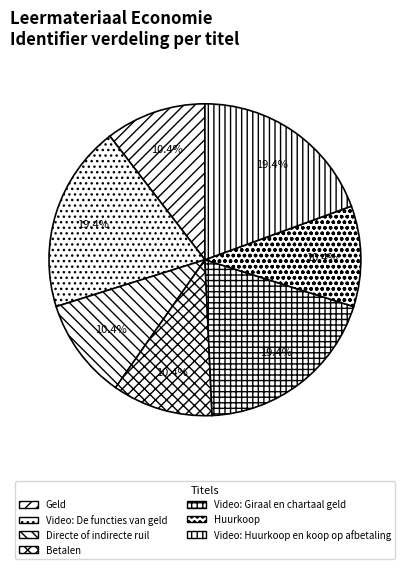

To the nearest percent, what is the combined percentage of Video: De functies van geld and Video: Huurkoop en koop op afbetaling?

39%